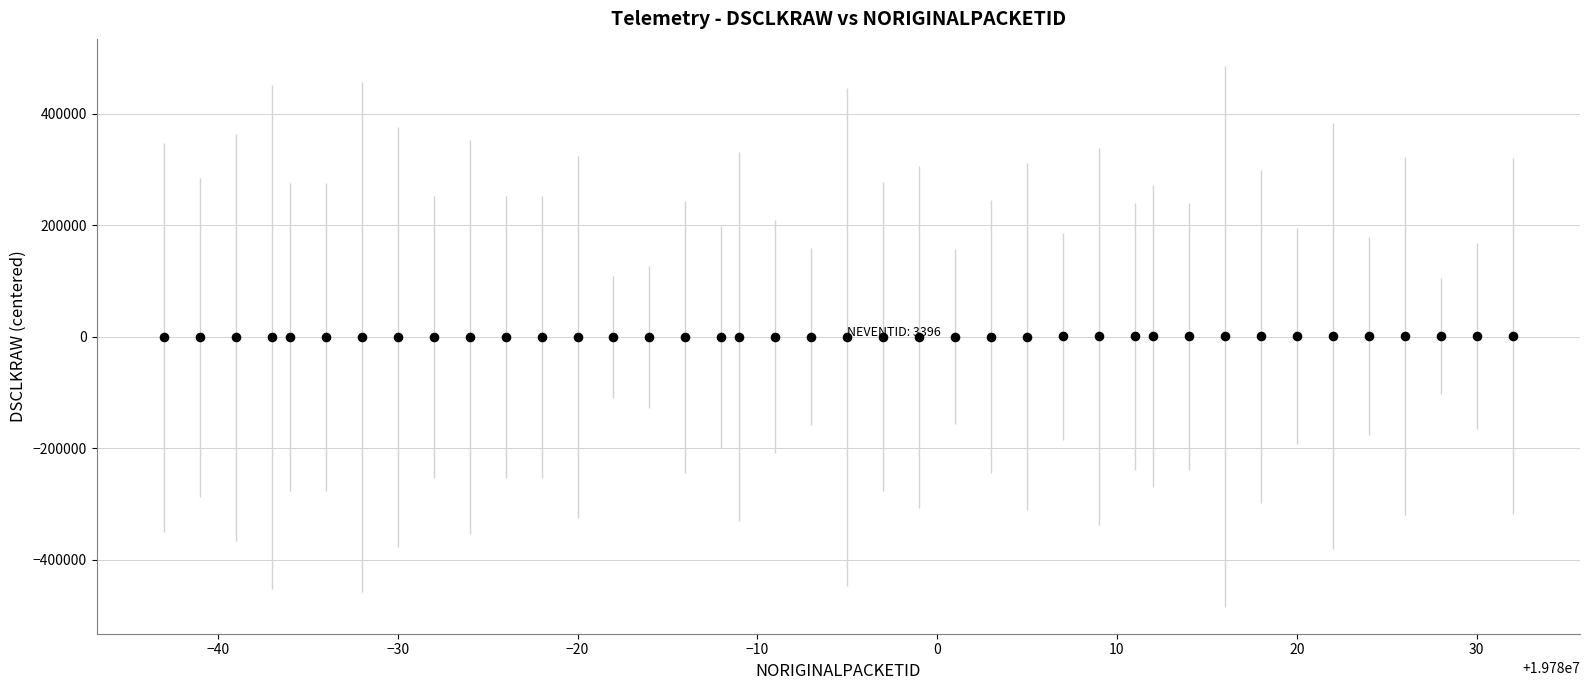

What is the range of Y values (max minus min)?

2494.6